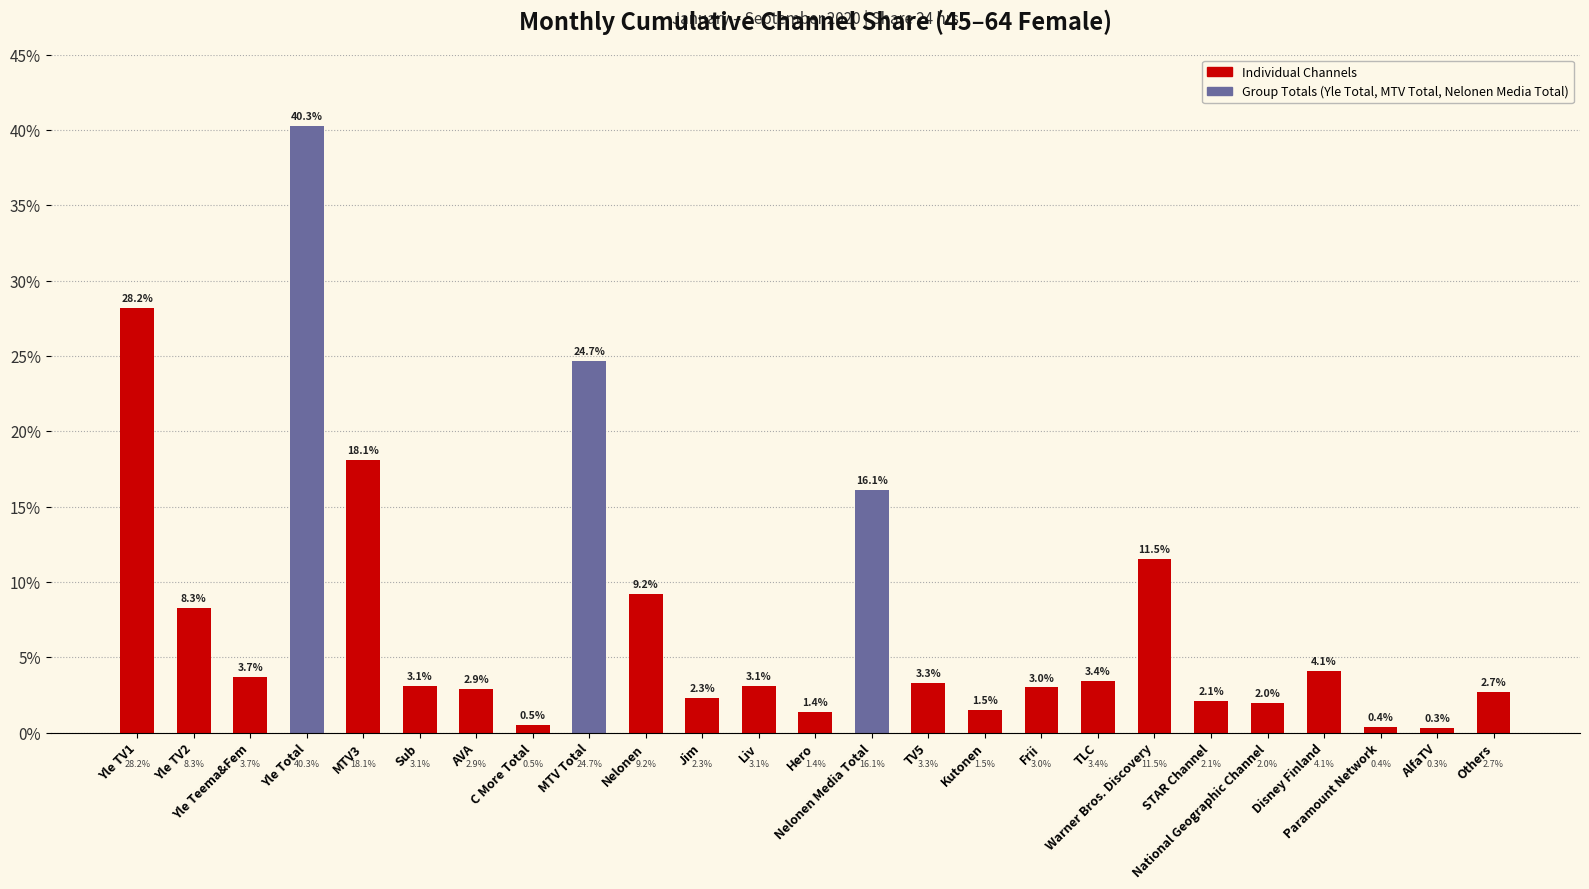

What is the change in value from TLC to Warner Bros. Discovery?

+8.1